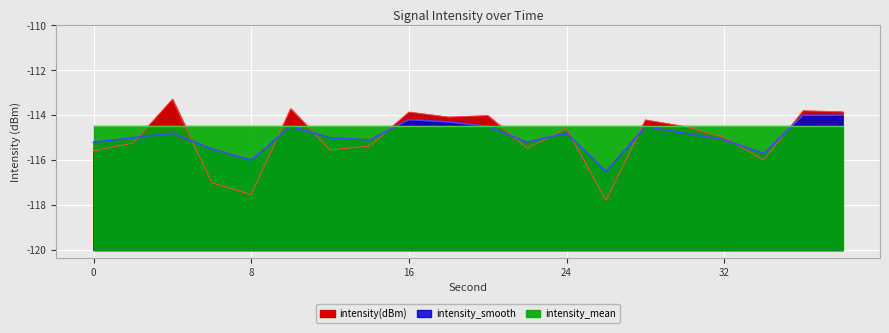

Where is the first local minimum for intensity(dBm)?

8